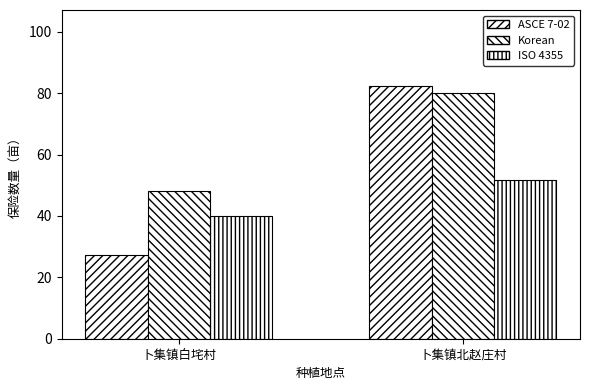

True or false: ASCE 7-02 has a value of 40.9 at 卜集镇白垞村.

False